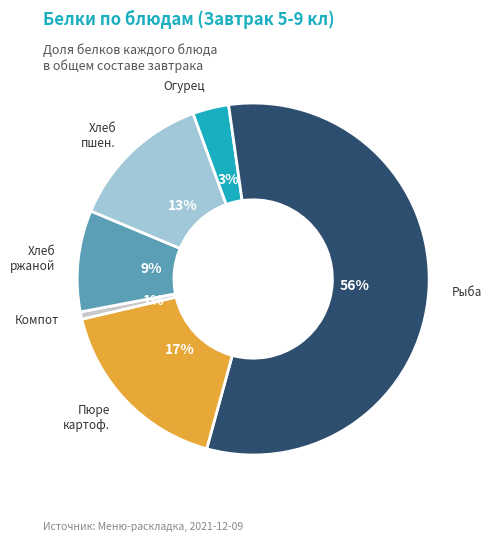

Is there any slice that represents more than half of the pie?

Yes